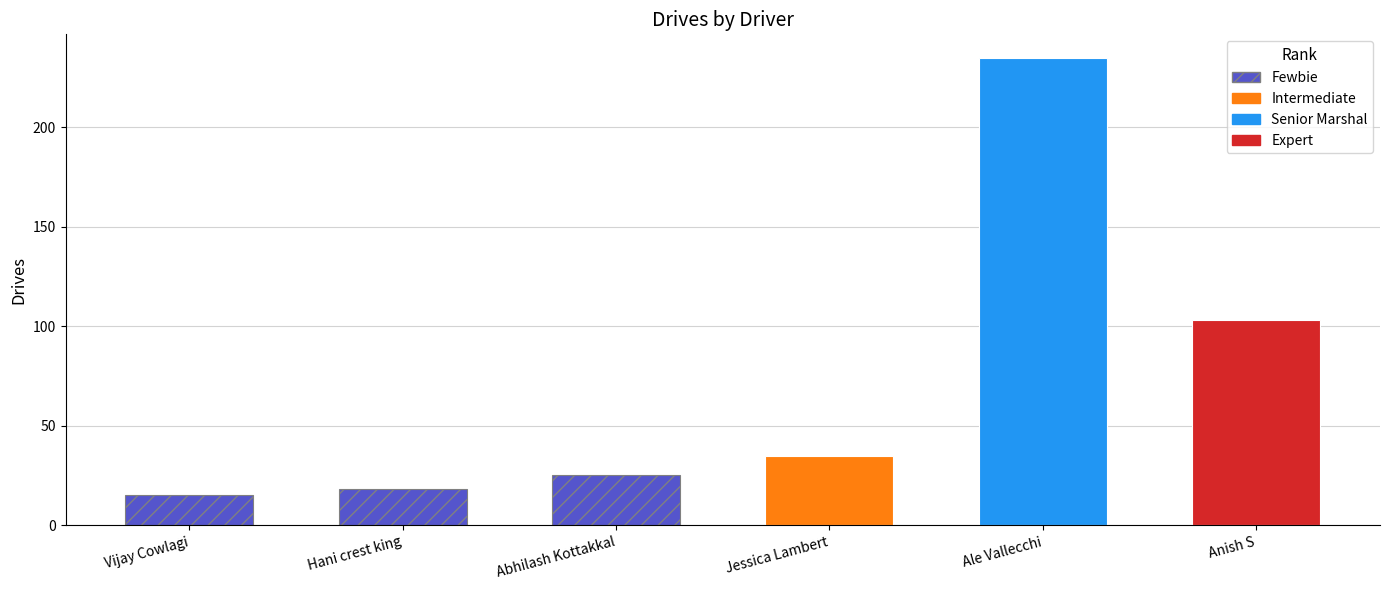

What is the difference between the values at Hani crest king and Abhilash Kottakkal?

7